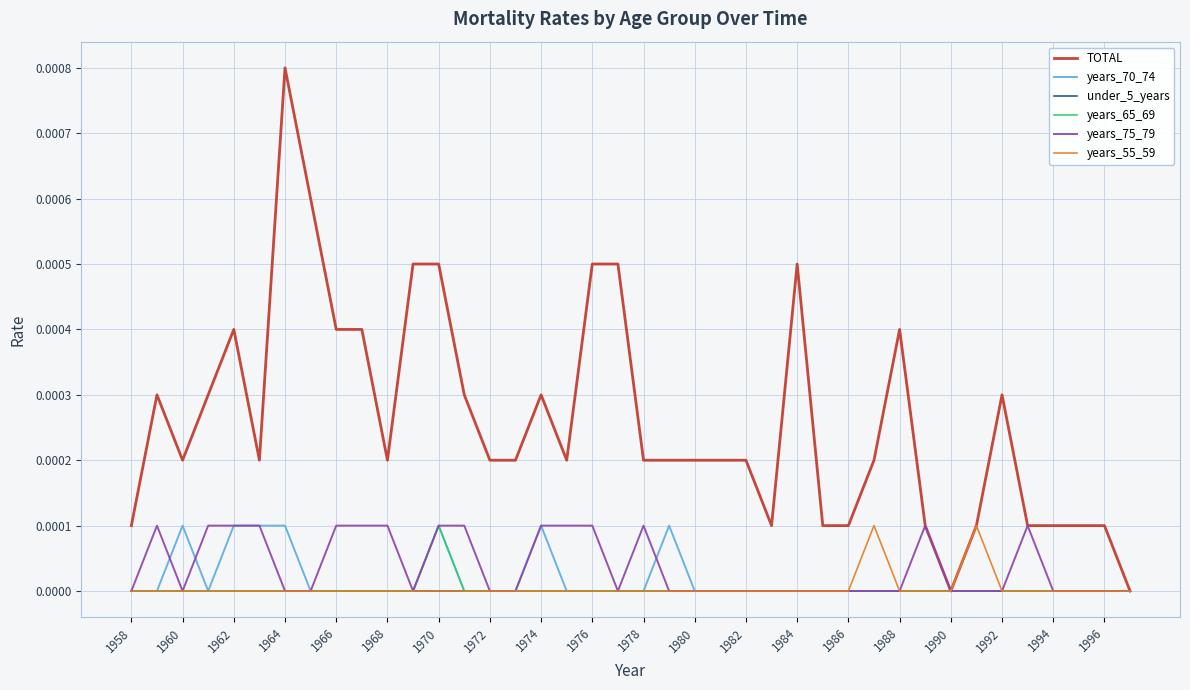

In years_65_69, how many points are higher than both neighbors (excluding endpoints)?

1